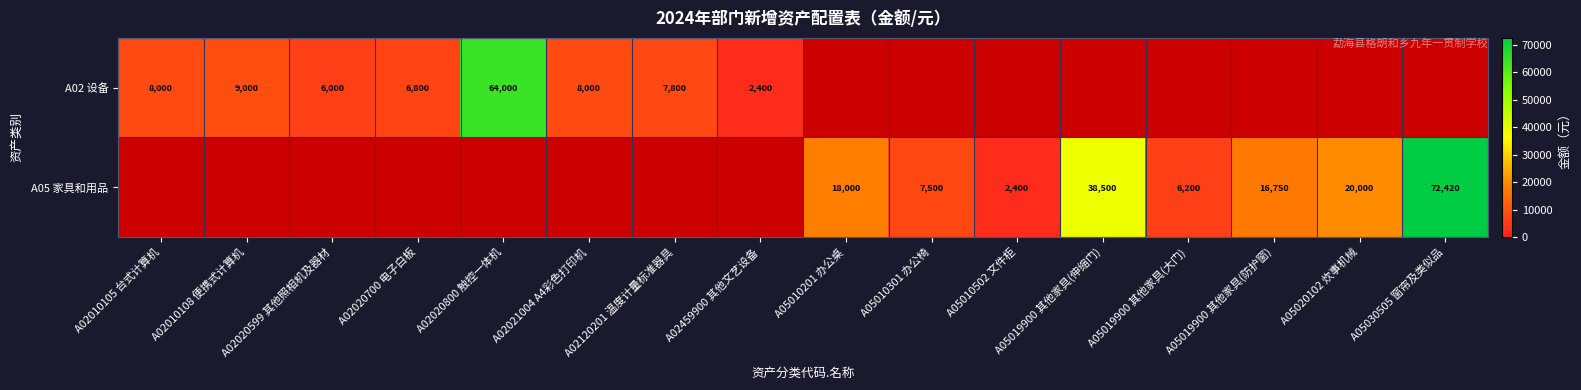

True or false: A02 设备 has a value of 3412 at A02010105 台式计算机.

False